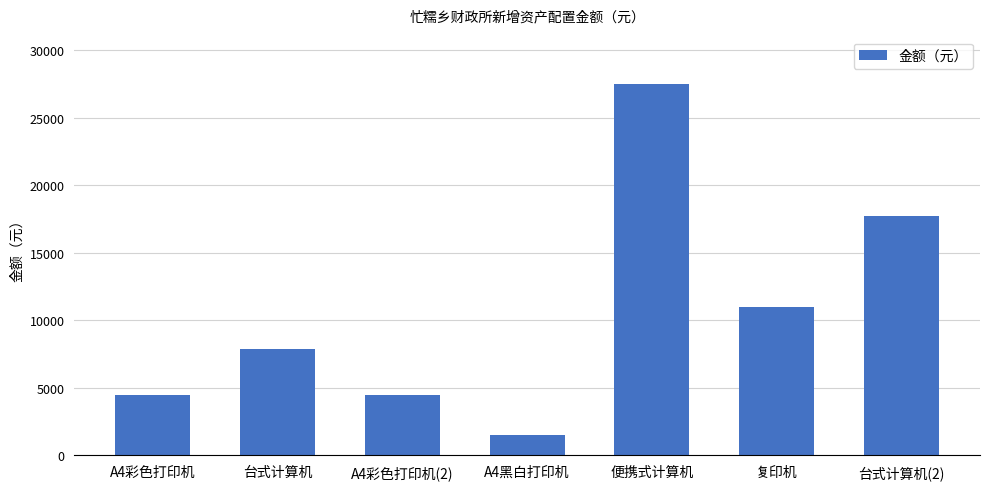

What is the label of the 4th bar from the left?

A4黑白打印机